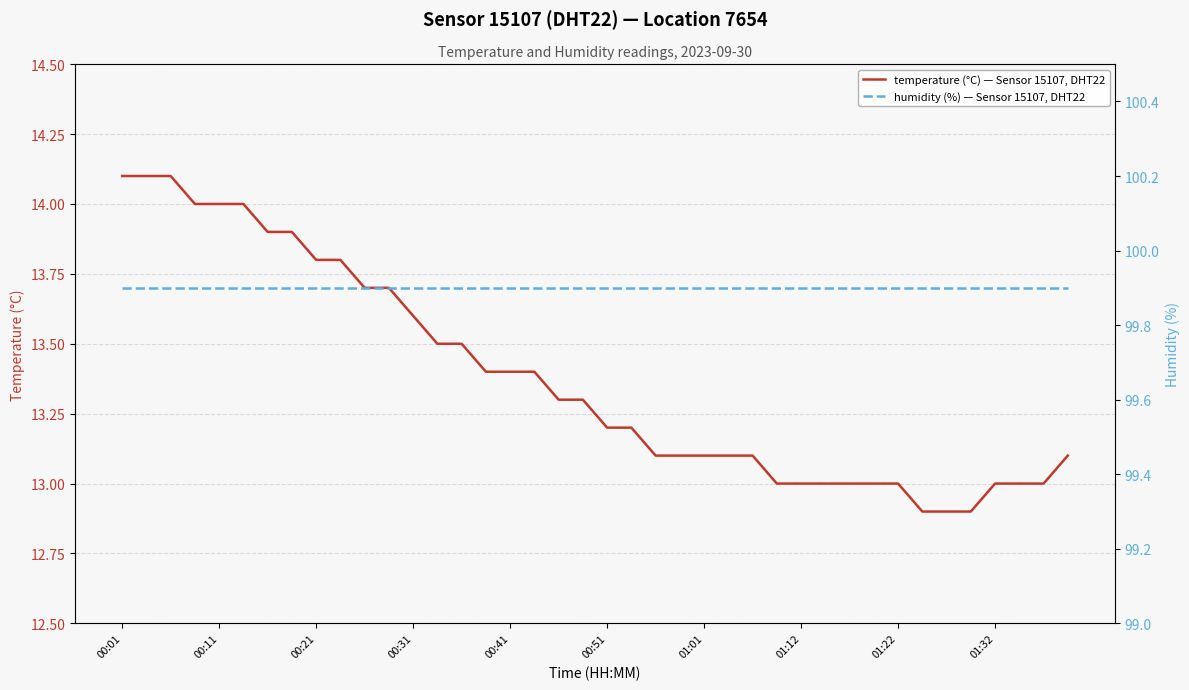

The value of temperature (°C) — Sensor 15107, DHT22 at 00:41 is 2.9. True or false?

False